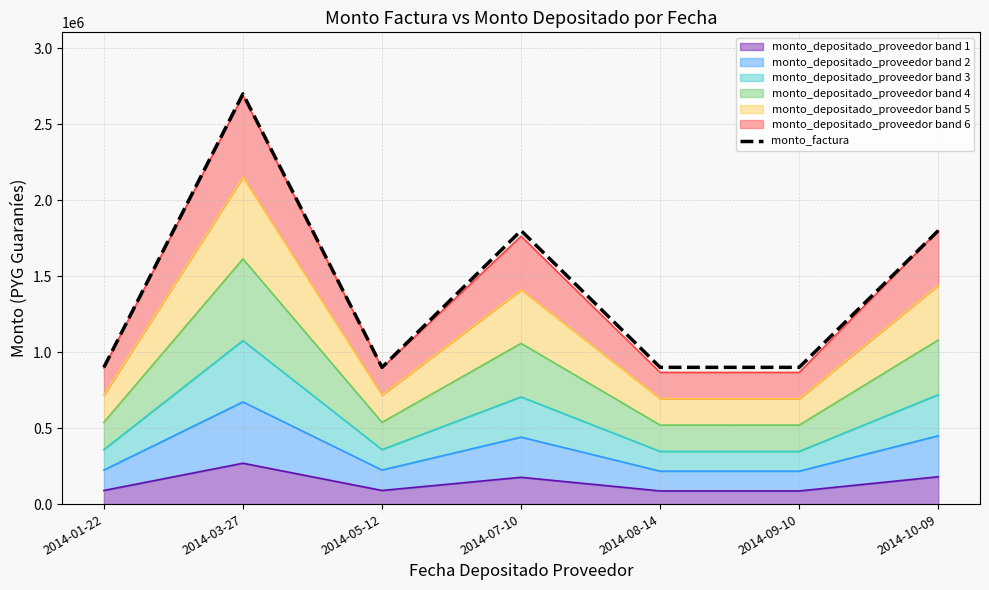

The value at 2014-03-27 is 2700000. True or false?

True